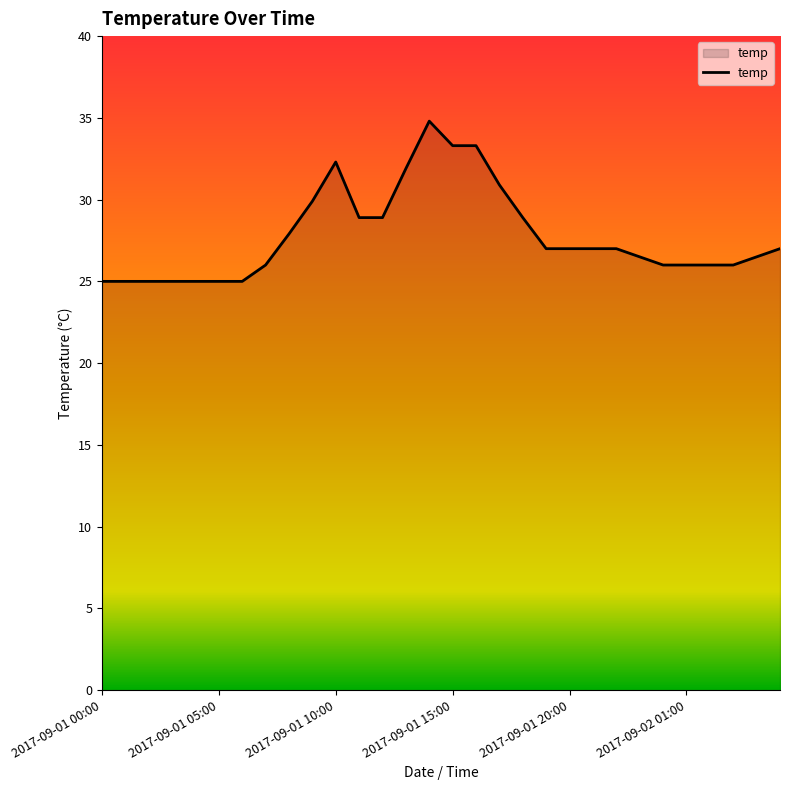

What is the difference between the maximum and minimum values?

9.8